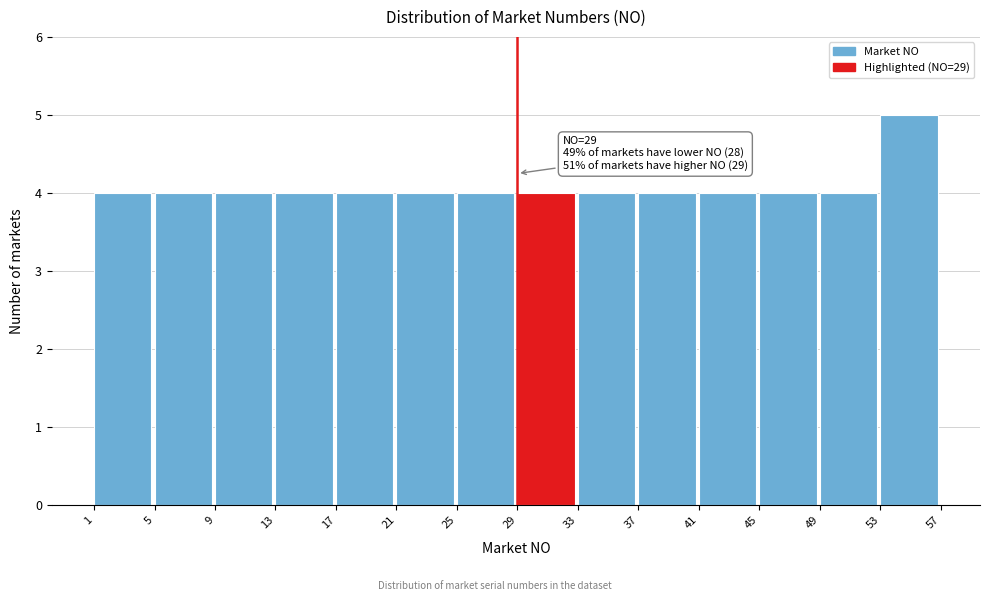

Which range on the x-axis has the tallest bar?

53 to 57